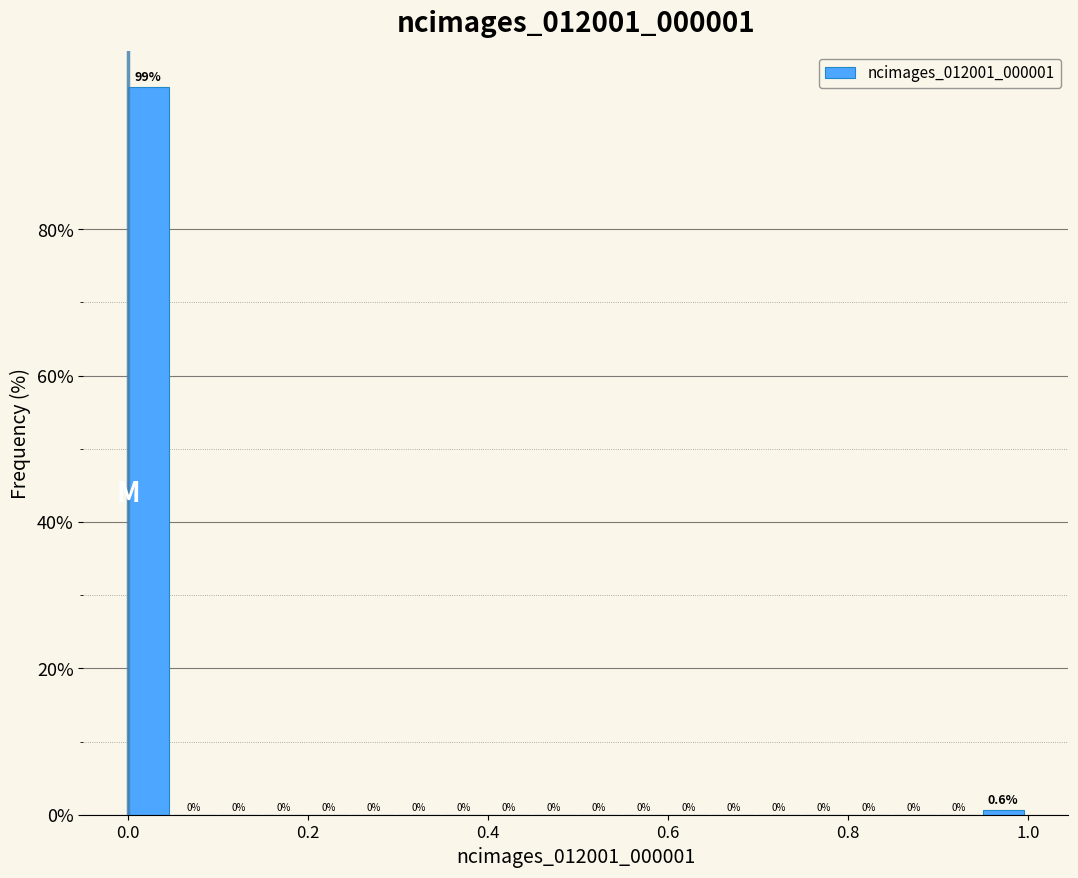

Read against the x-axis, roughly where is the centre of the tallest bar?

0.02